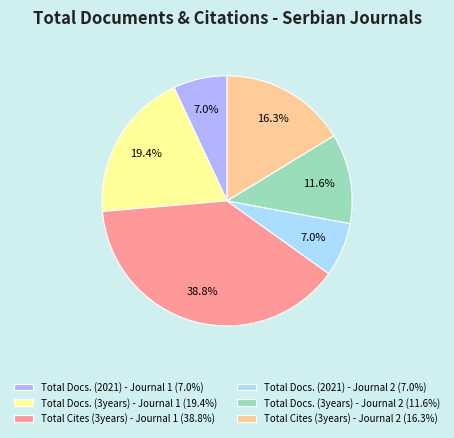

Does any single category account for the majority?

No